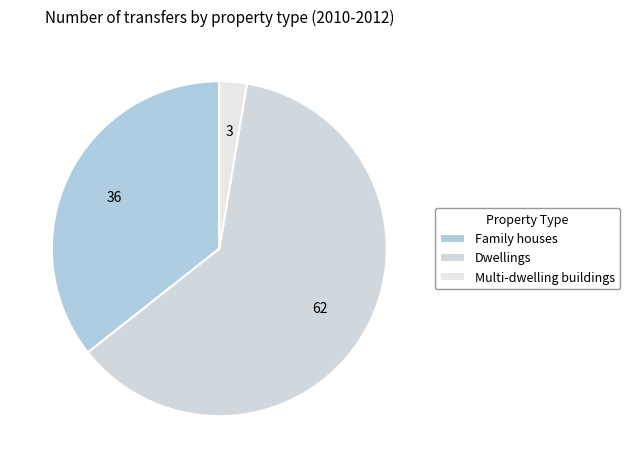

Which slice is the smallest?

Multi-dwelling buildings